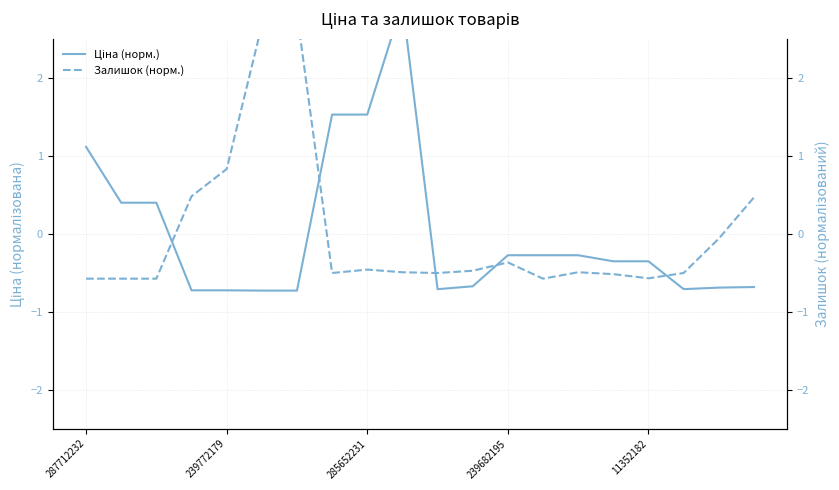

Which series ends up on top after the final intersection of Залишок (норм.) and Ціна (норм.)?

Залишок (норм.)